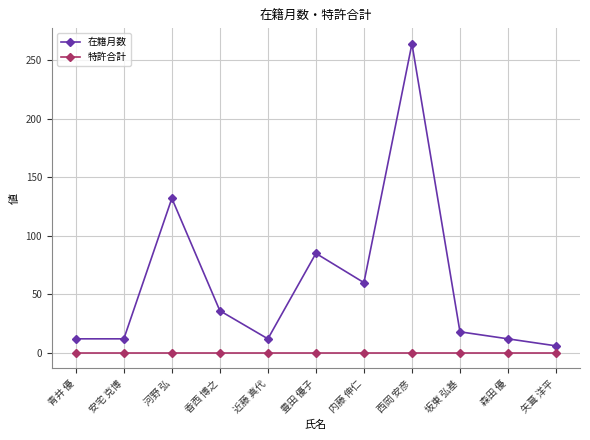

The 在籍月数 series shows 60 at 内藤 伸仁. True or false?

True